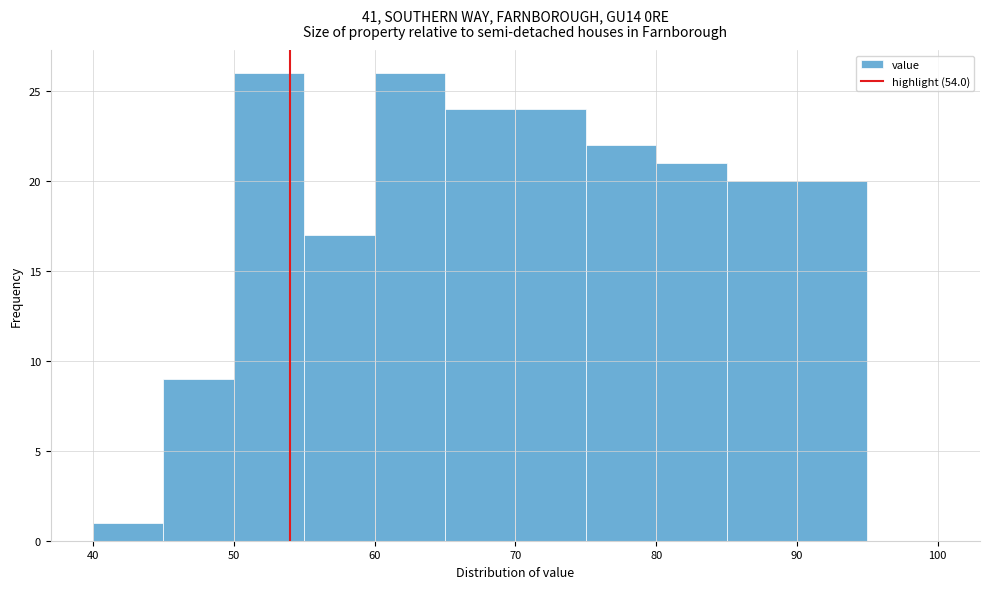

Reading left to right, transcribe this chart: for each bar, give the range it covers on the x-axis and its height. The values are not printed on the chart, so give them approximately, as read against the axis.

40 to 45: 1
45 to 50: 9
50 to 55: 26
55 to 60: 17
60 to 65: 26
65 to 70: 24
70 to 75: 24
75 to 80: 22
80 to 85: 21
85 to 90: 20
90 to 95: 20
95 to 100: 0